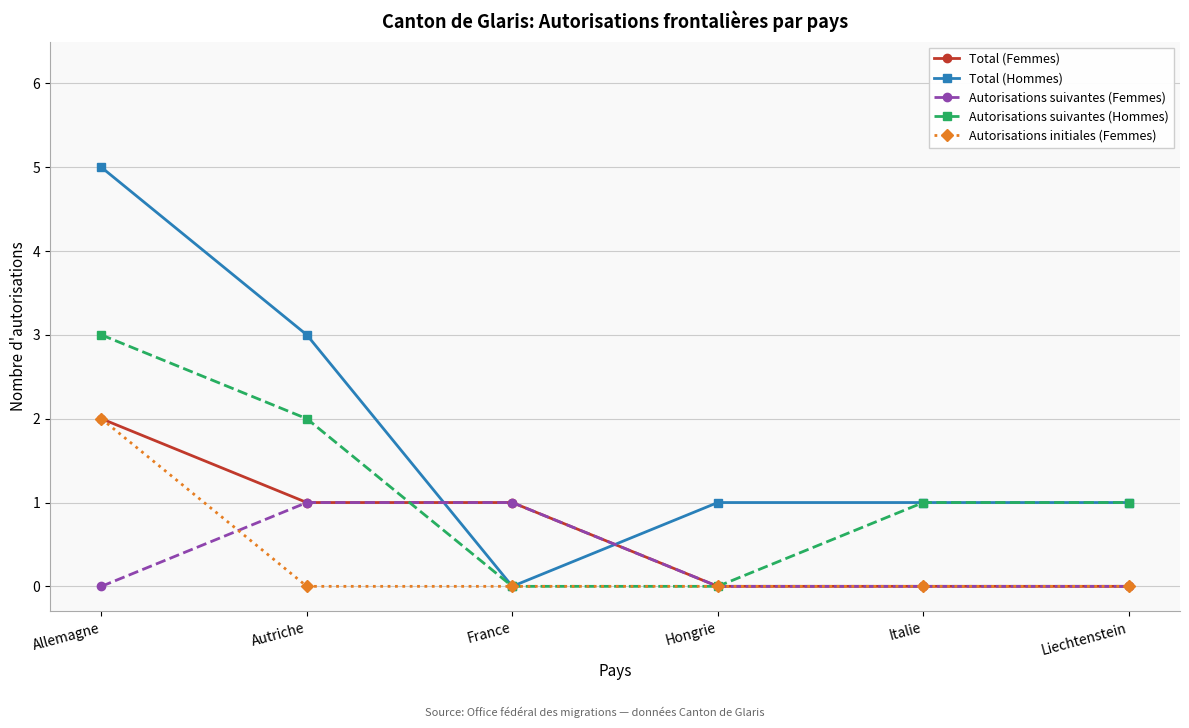

What is the label of the 3rd point from the right?

Hongrie